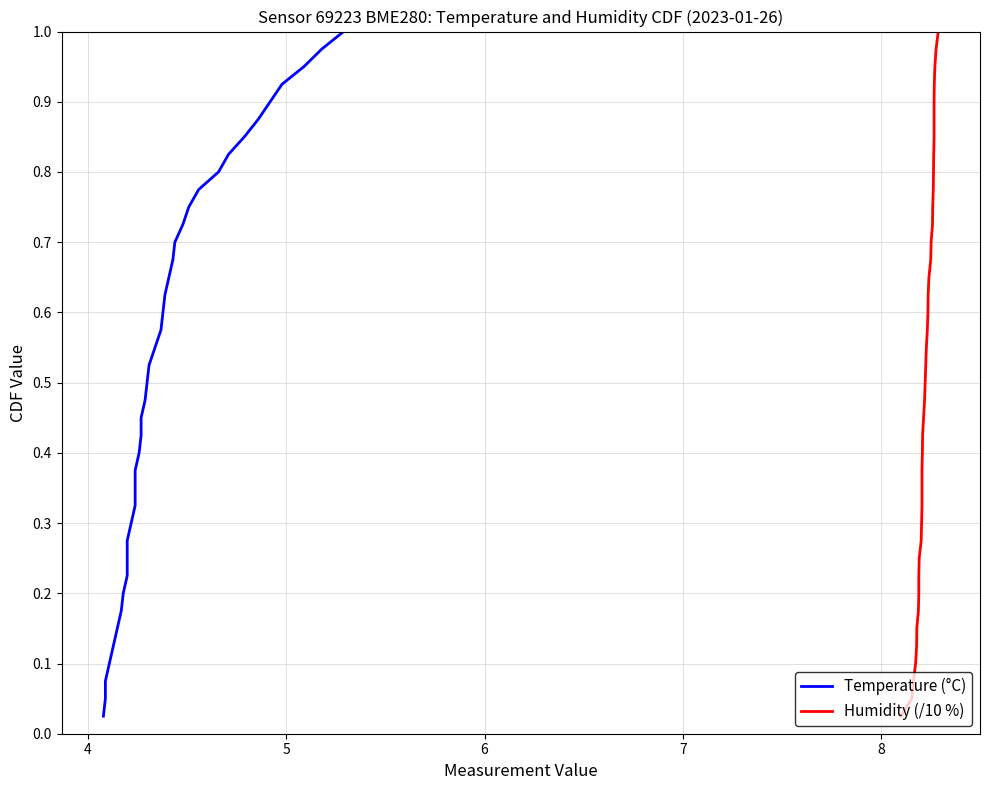

True or false: Temperature (°C) and Humidity (/10 %) cross at least once.

False